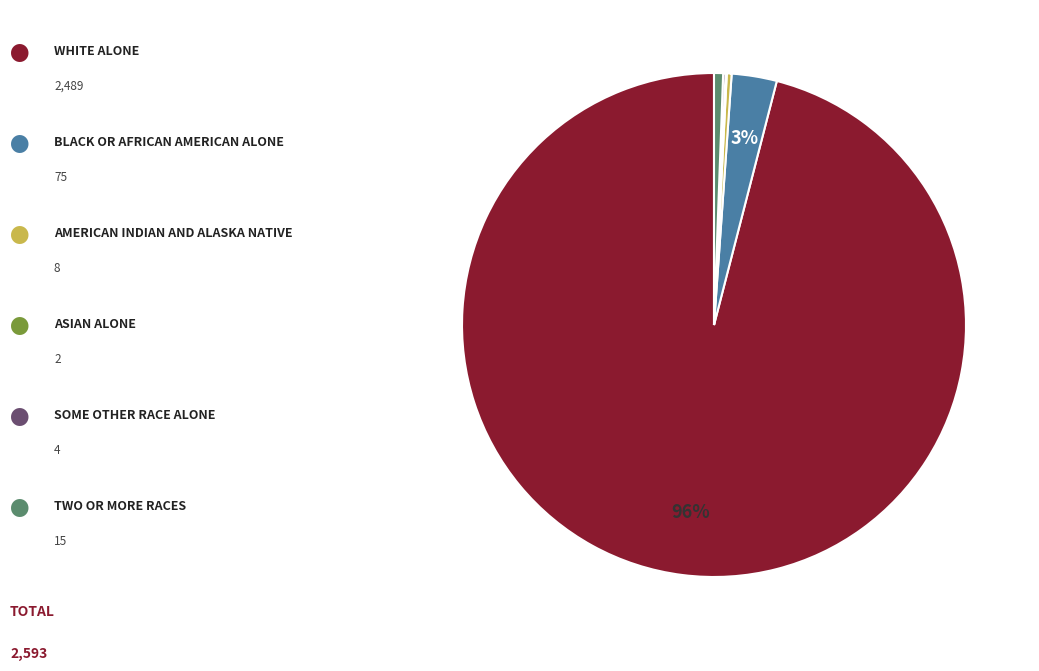

To the nearest percent, what is the average slice percentage?

17%